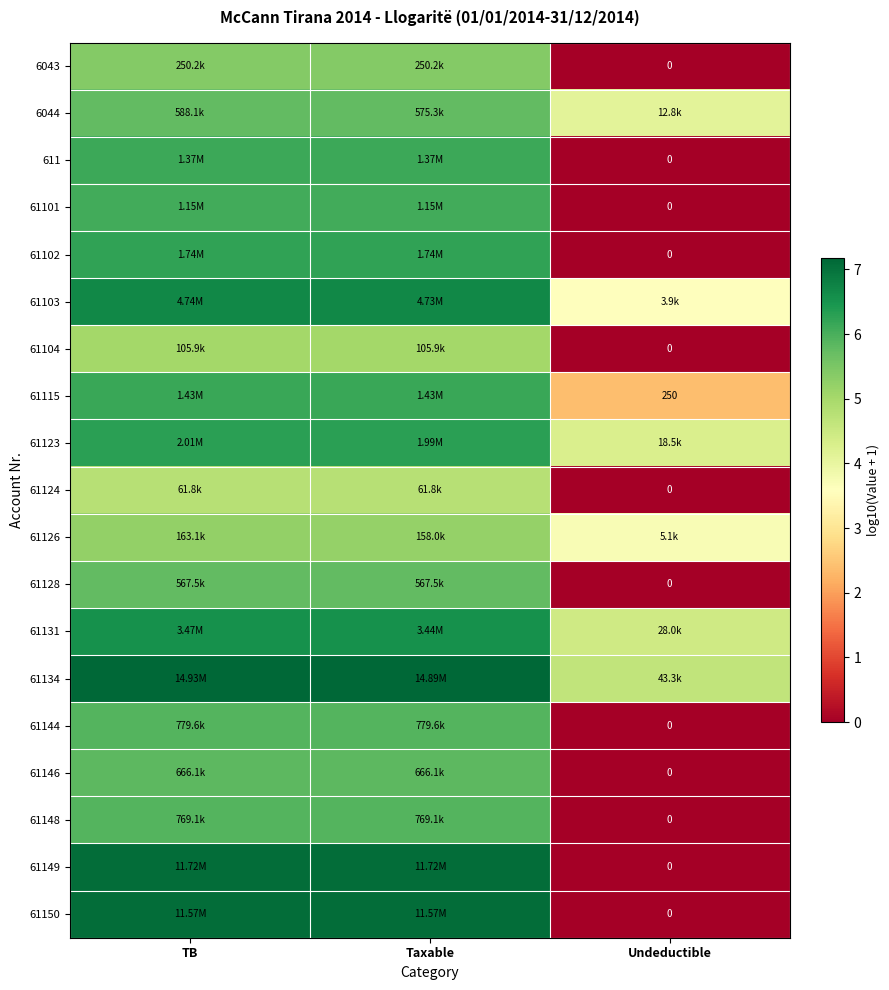

Count the number of categories in the chart.

3